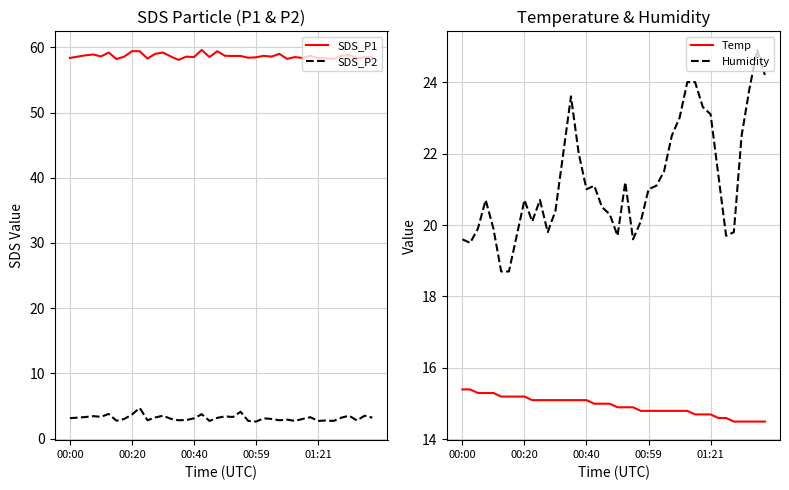

The value of SDS_P2 at 33 is 2.8. True or false?

True